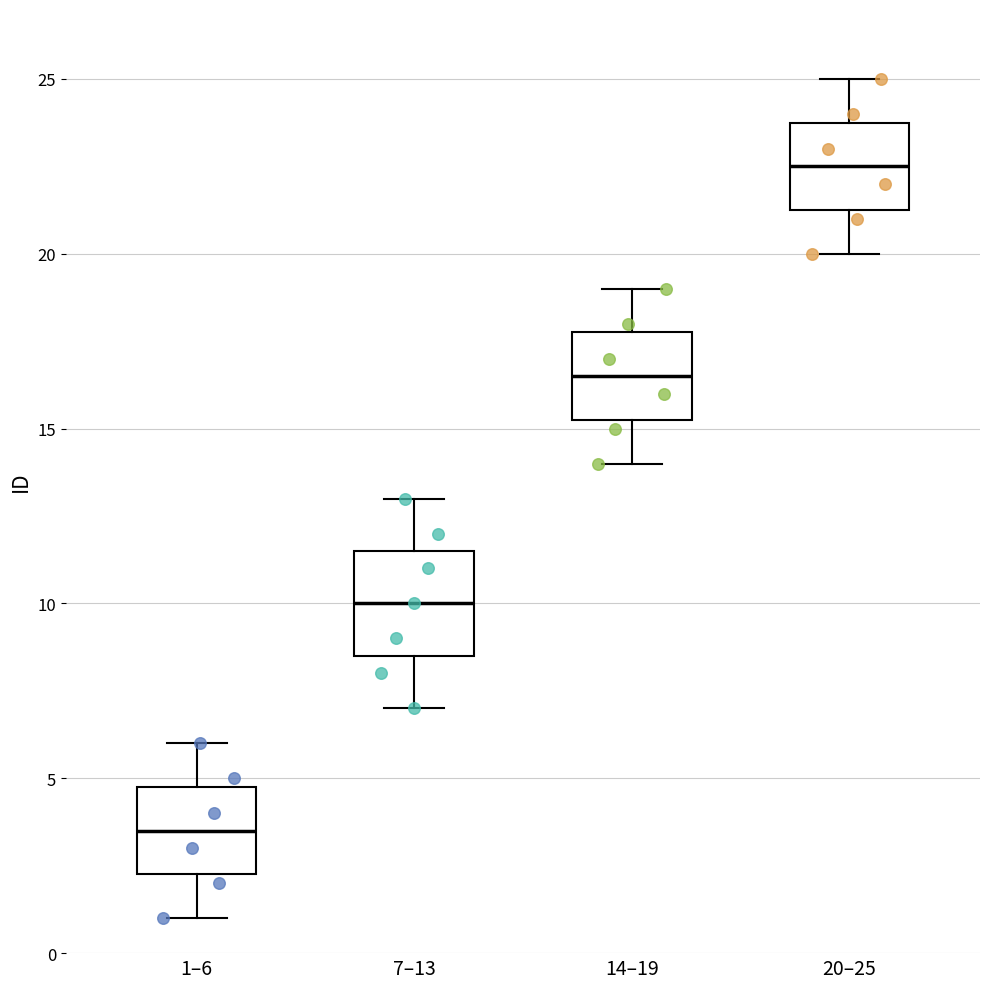

Which box's median line is the lowest?

1–6